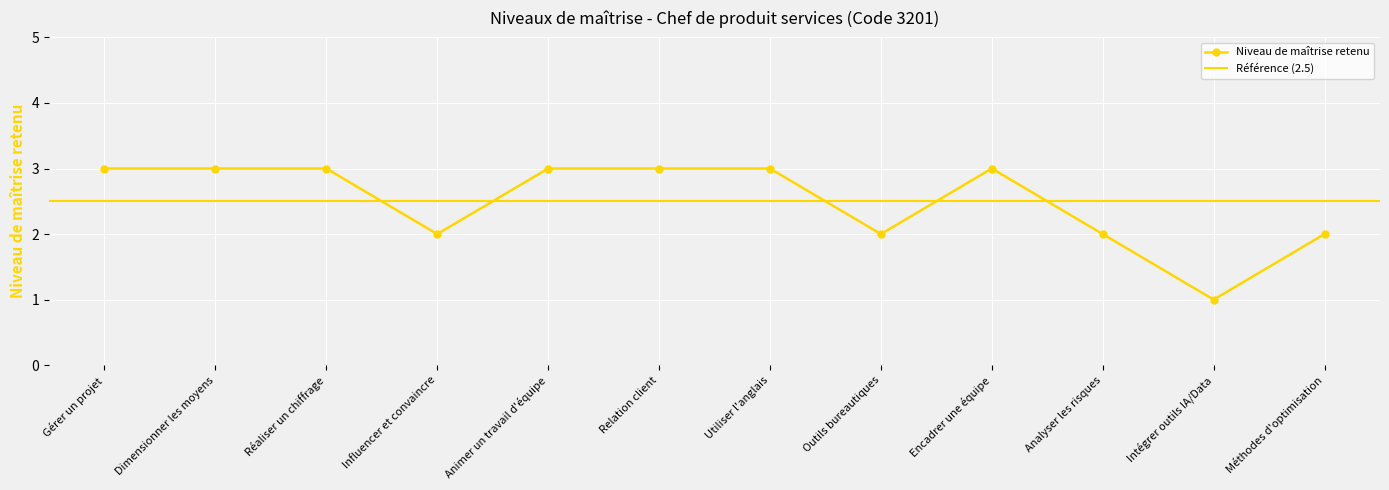

Reading left to right, list all the values displayed in this chart.

3	3	3	2	3	3	3	2	3	2	1	2